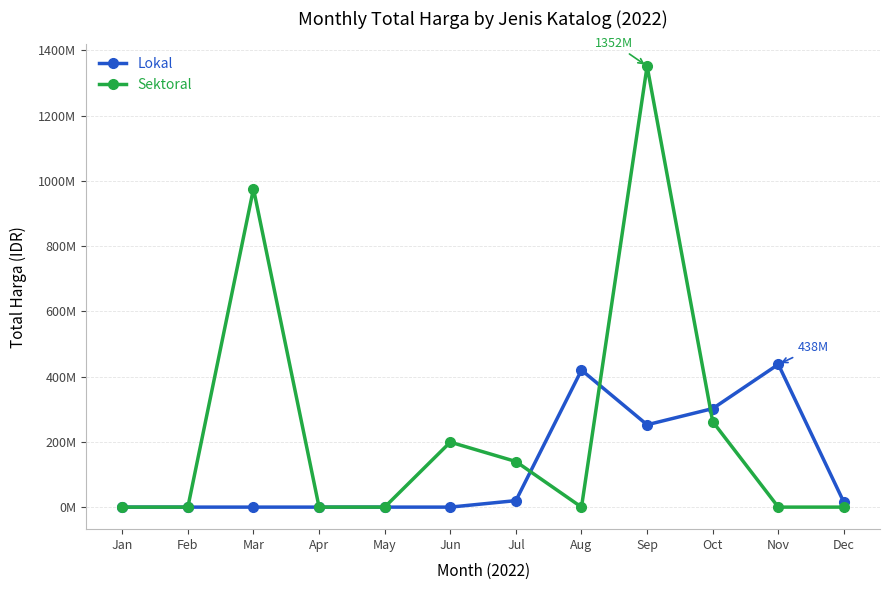

What are all the series names shown in the legend?

Lokal, Sektoral